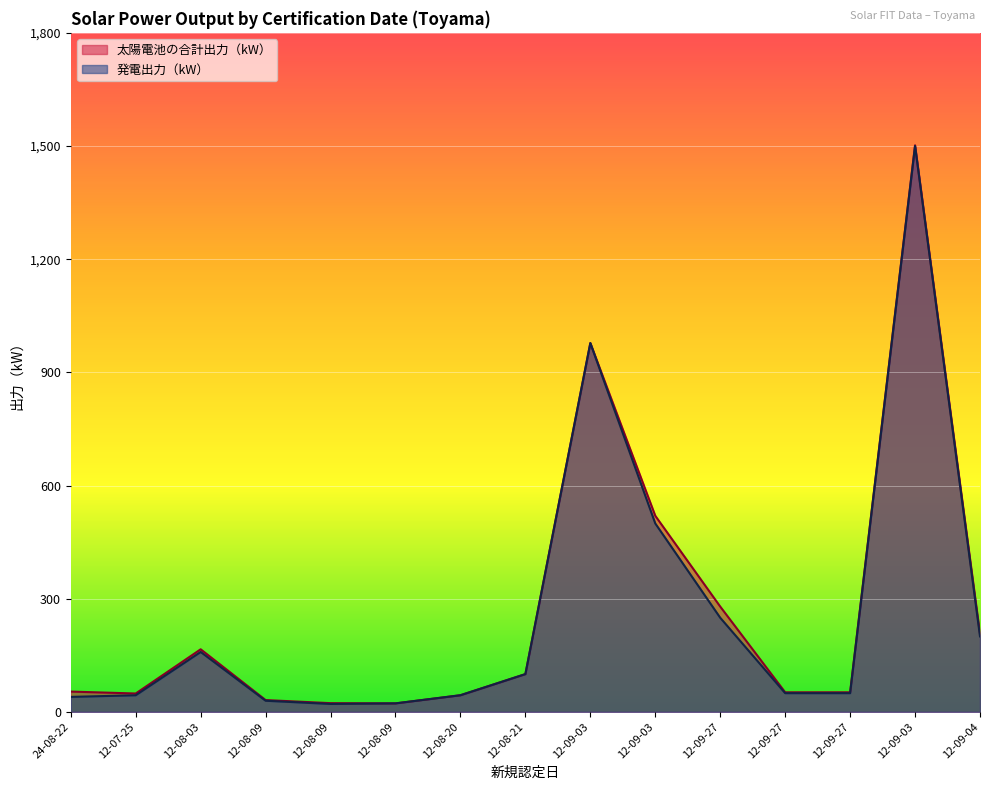

How many data points does each series have?

15